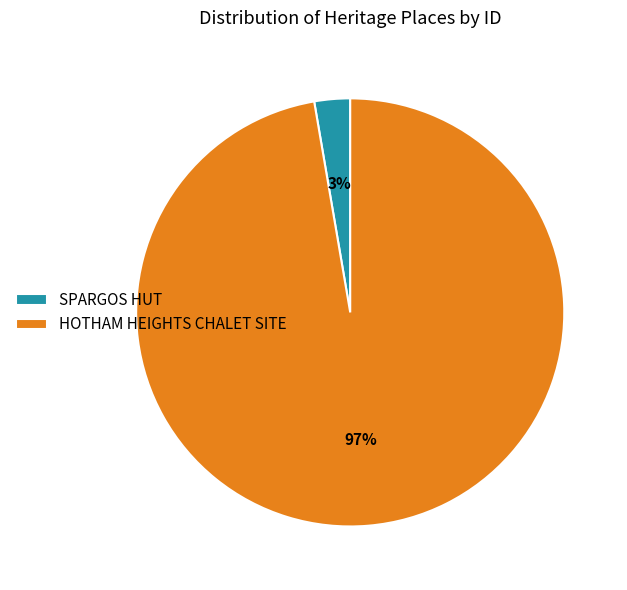

How many slices are in this pie chart?

2